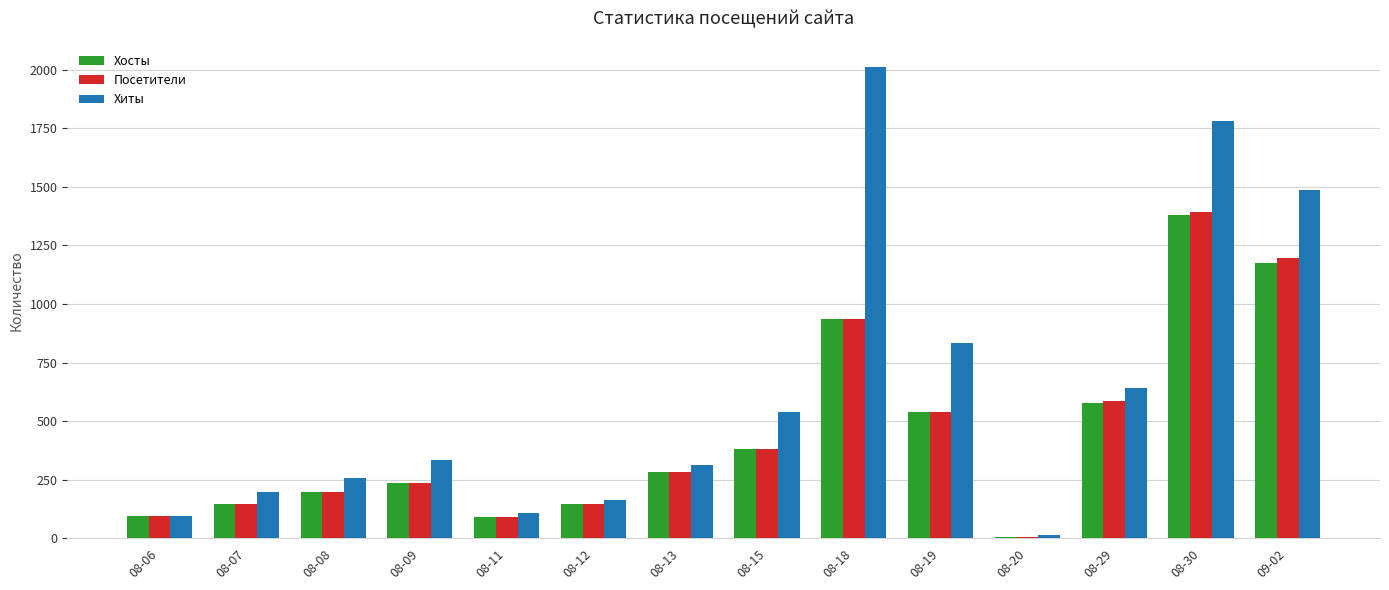

Which series changed the most between 08-11 and 08-29?

Хиты